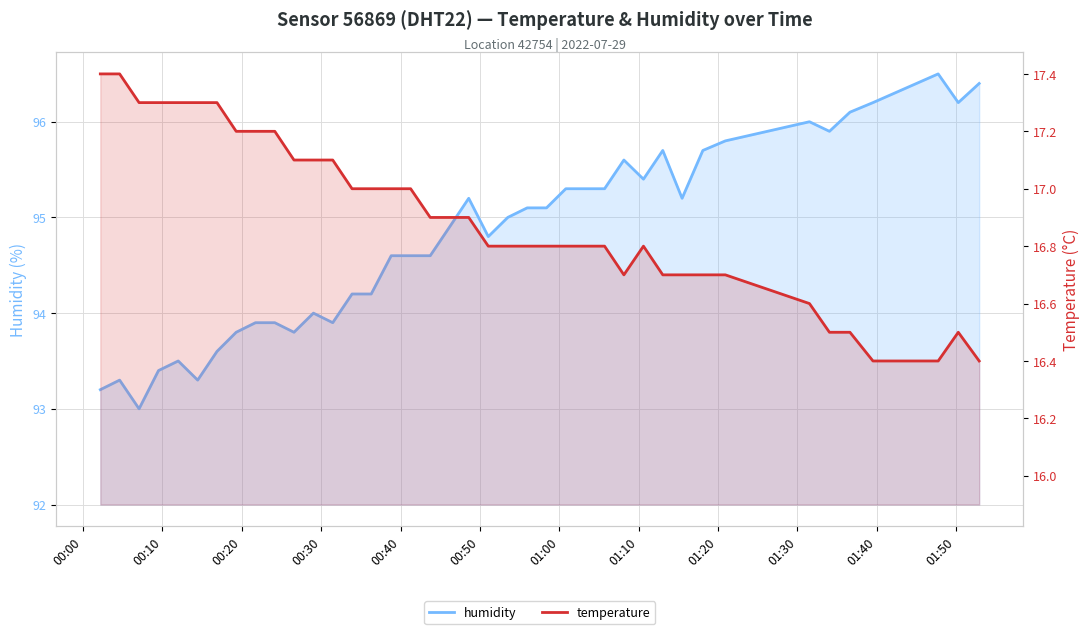

At how many categories does at least one series exceed 40?

40